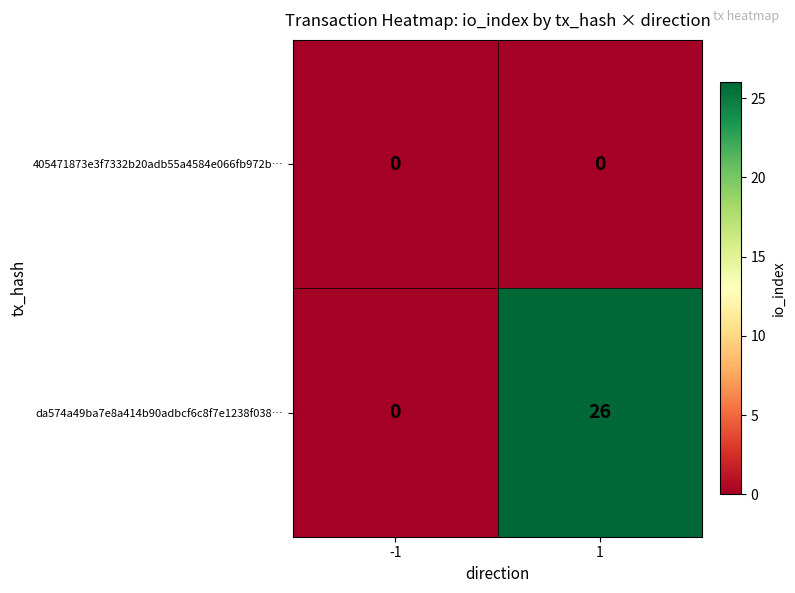

At which category is the sum across all series the highest?

1